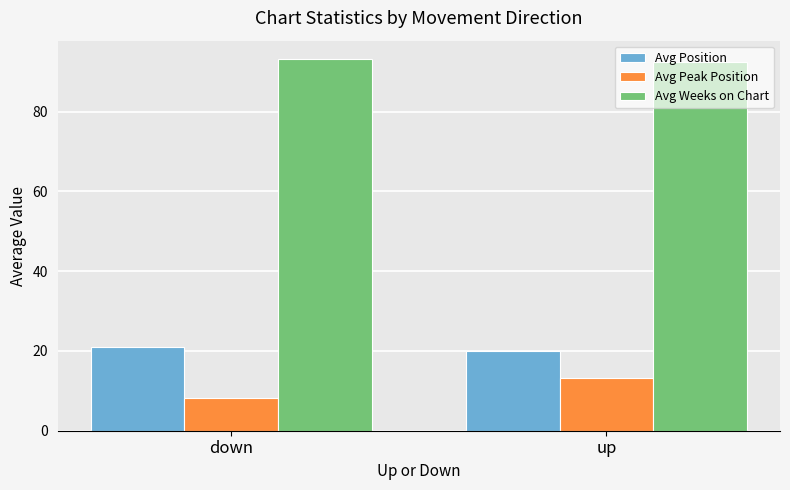

What is the difference between the maximum and minimum values in the Avg Weeks on Chart series?

0.6